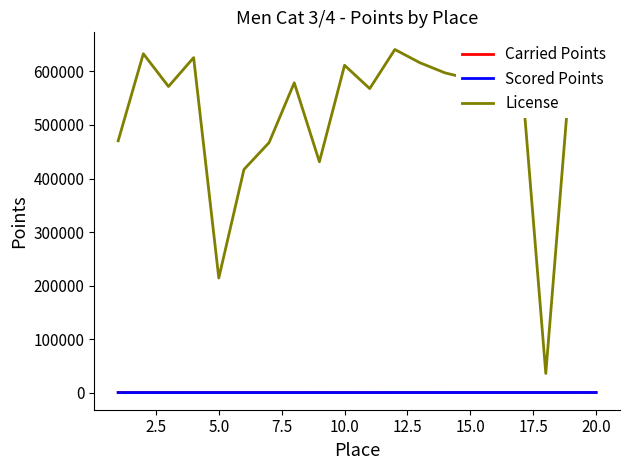

Which series has the widest spread of values?

License